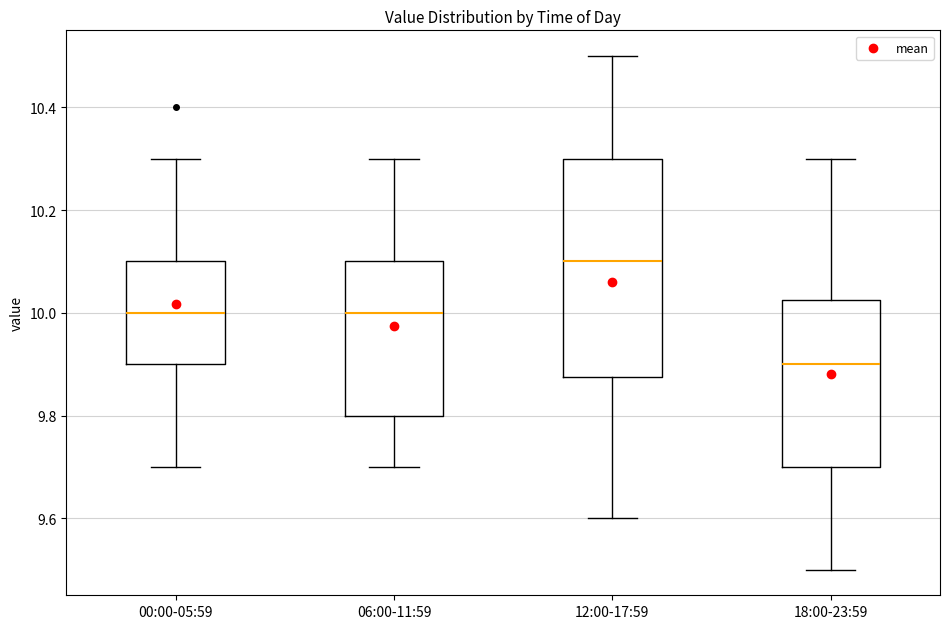

Where does the median line of the box for 00:00-05:59 sit on the y-axis? The values are not printed on the chart, so give them approximately, as read against the axis.

10.00